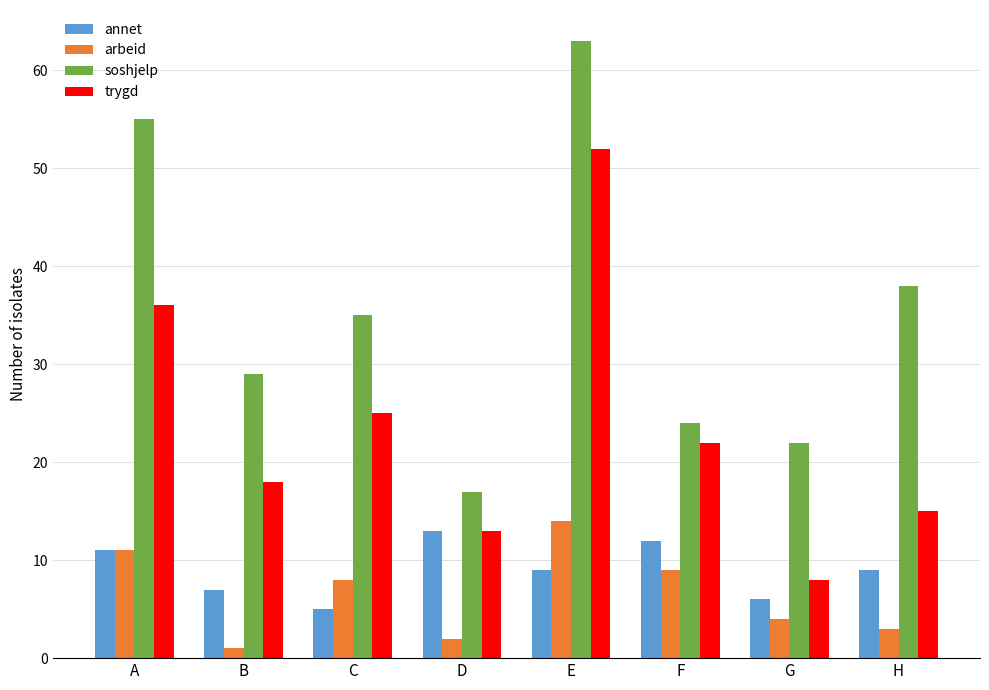

How many data points in soshjelp are less than 35?

4